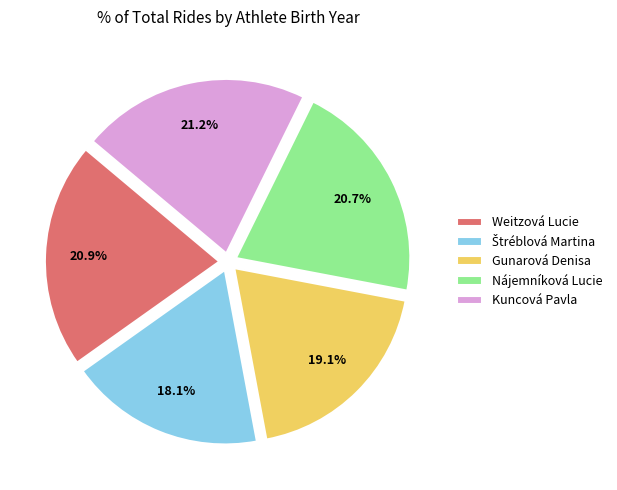

To the nearest percent, what is the difference between the Gunarová Denisa and Nájemníková Lucie slice percentages?

2%